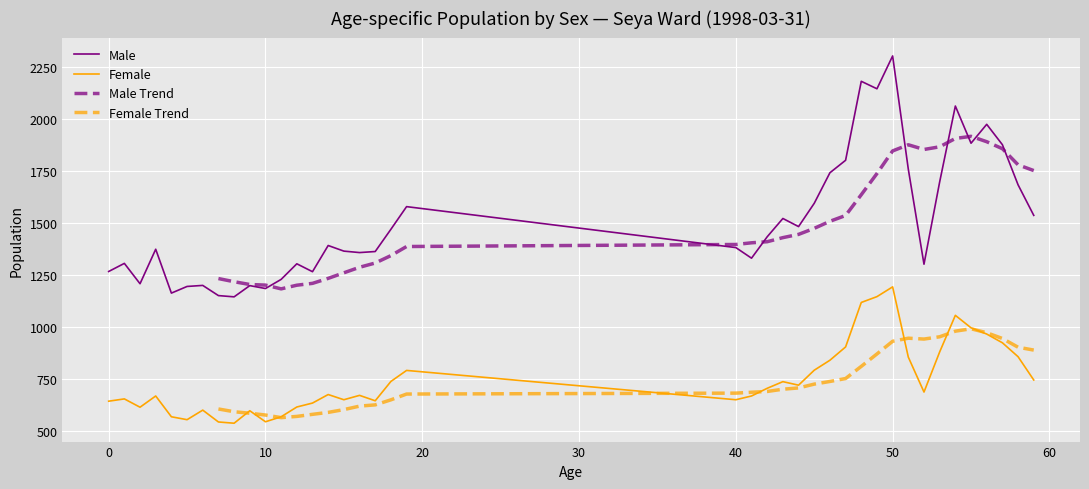

At which category is the sum across all series the highest?

50